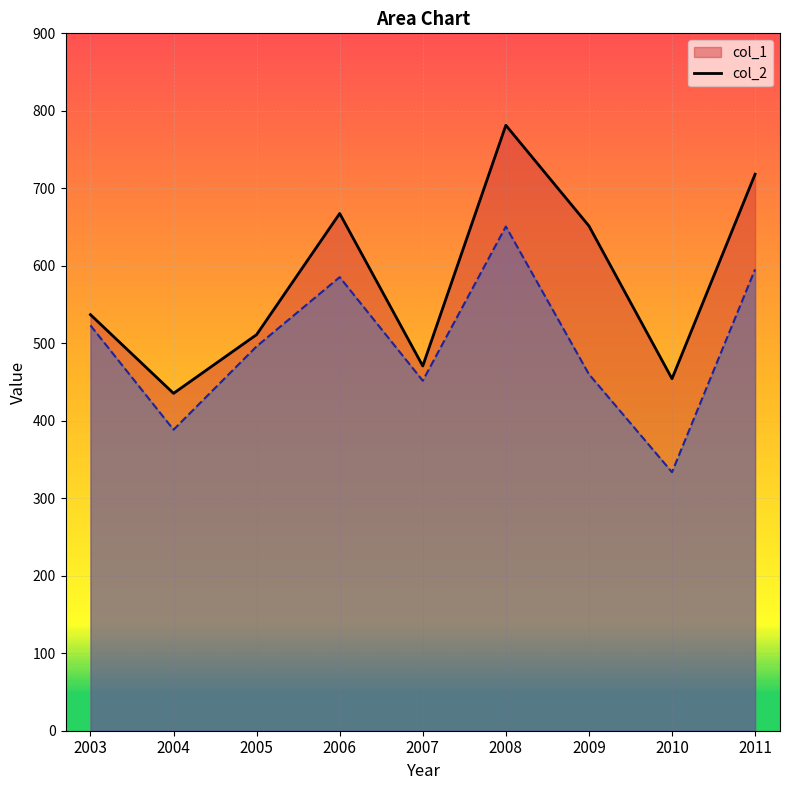

What is the total value across all series at 2005?

1007.2